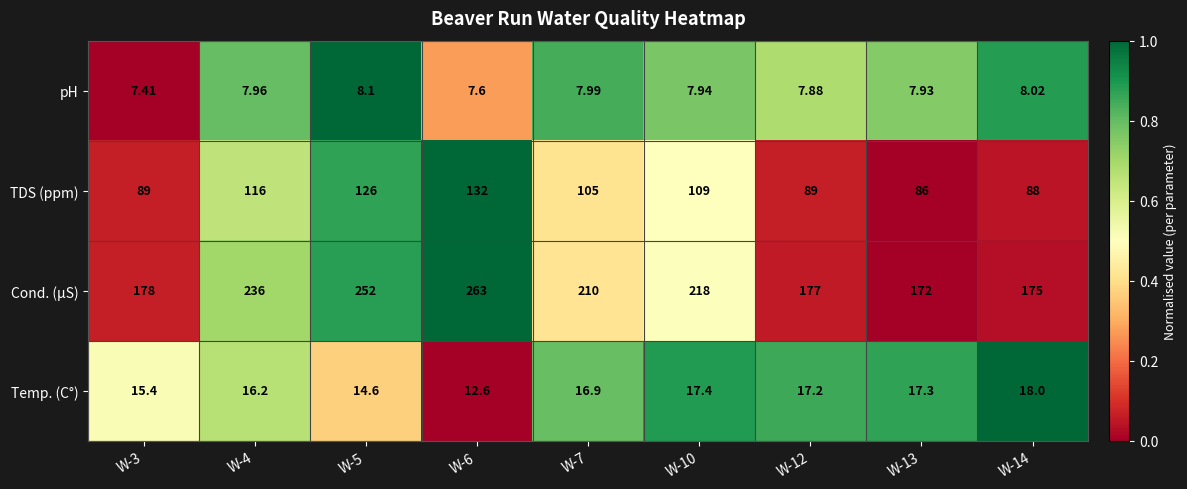

How many categories are shown in the chart?

9